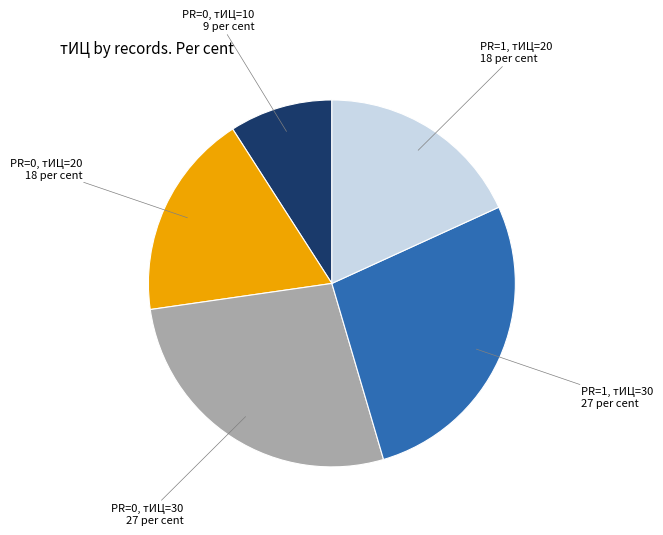

Is there a majority slice in this chart?

No